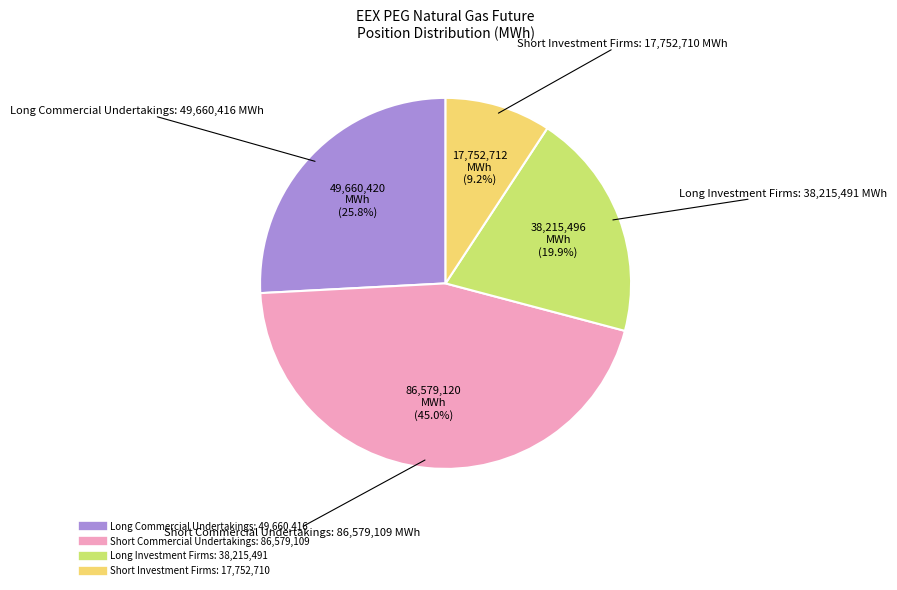

Is there a majority slice in this chart?

No